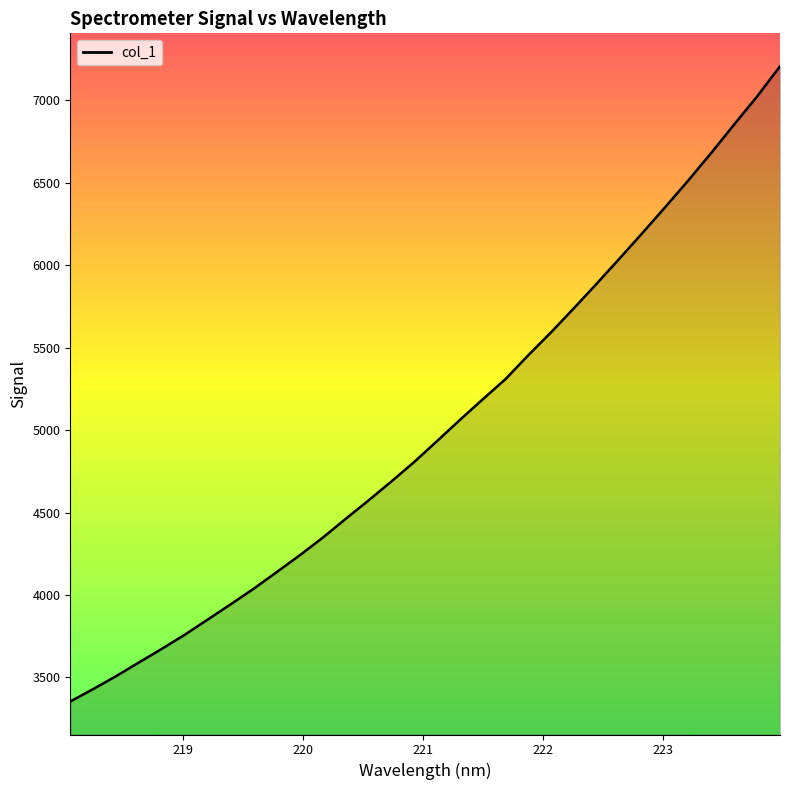

How many distinct data groups are displayed?

1